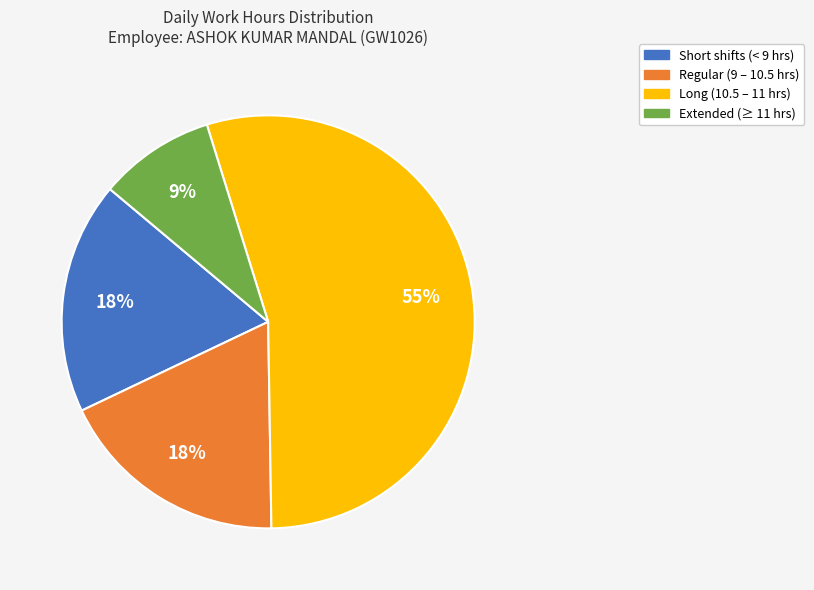

Is there any slice that represents more than half of the pie?

Yes